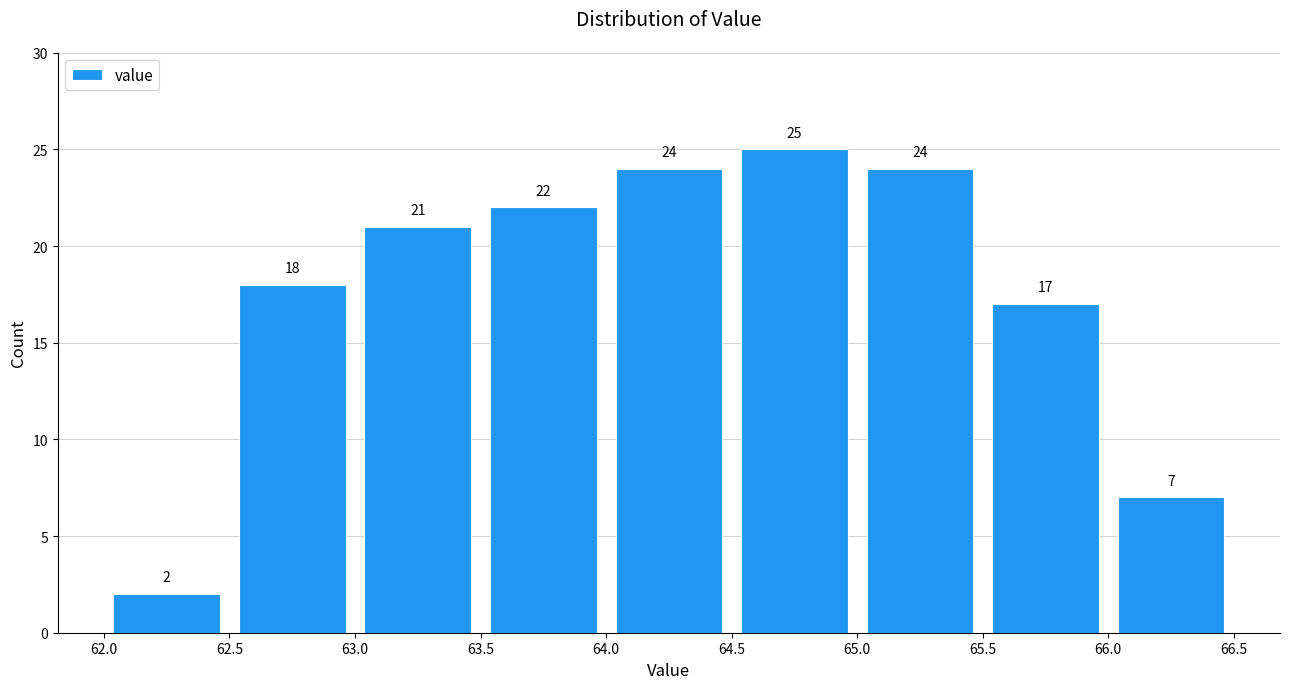

Reading left to right, transcribe this chart: for each bar, give the range it covers on the x-axis and its height.

62.0 to 62.5: 2
62.5 to 63.0: 18
63.0 to 63.5: 21
63.5 to 64.0: 22
64.0 to 64.5: 24
64.5 to 65.0: 25
65.0 to 65.5: 24
65.5 to 66.0: 17
66.0 to 66.5: 7